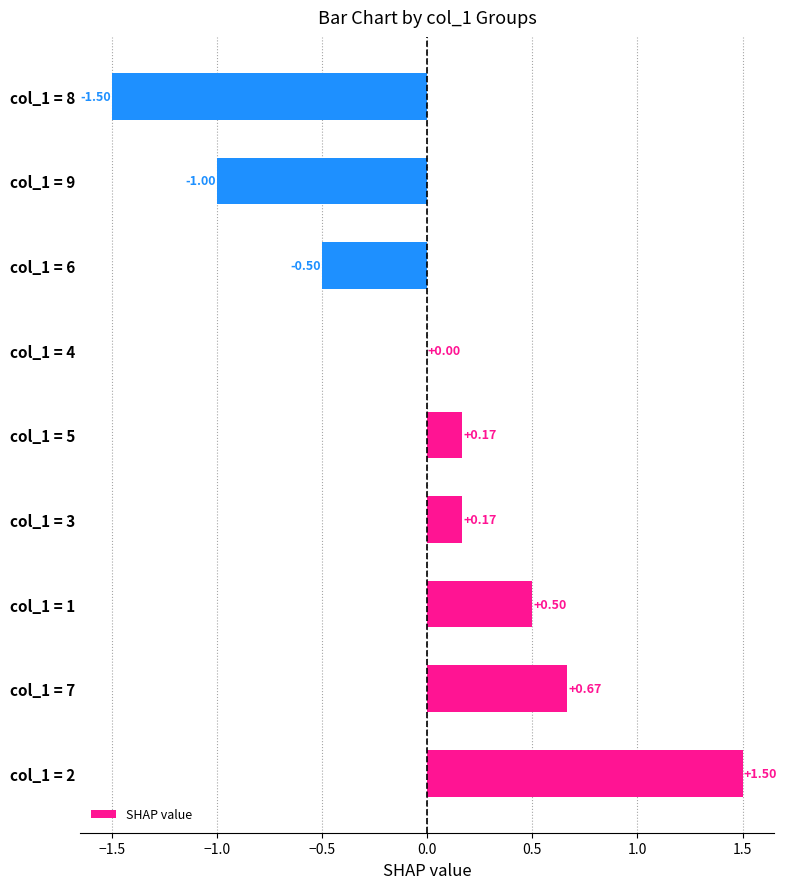

What is the change in value from col_1 = 4 to col_1 = 8?

-1.5